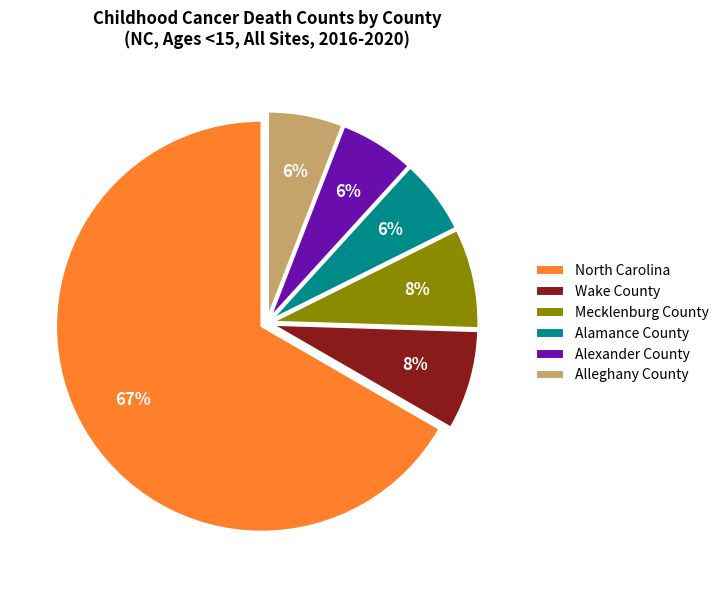

To the nearest percent, what is the average slice percentage?

17%